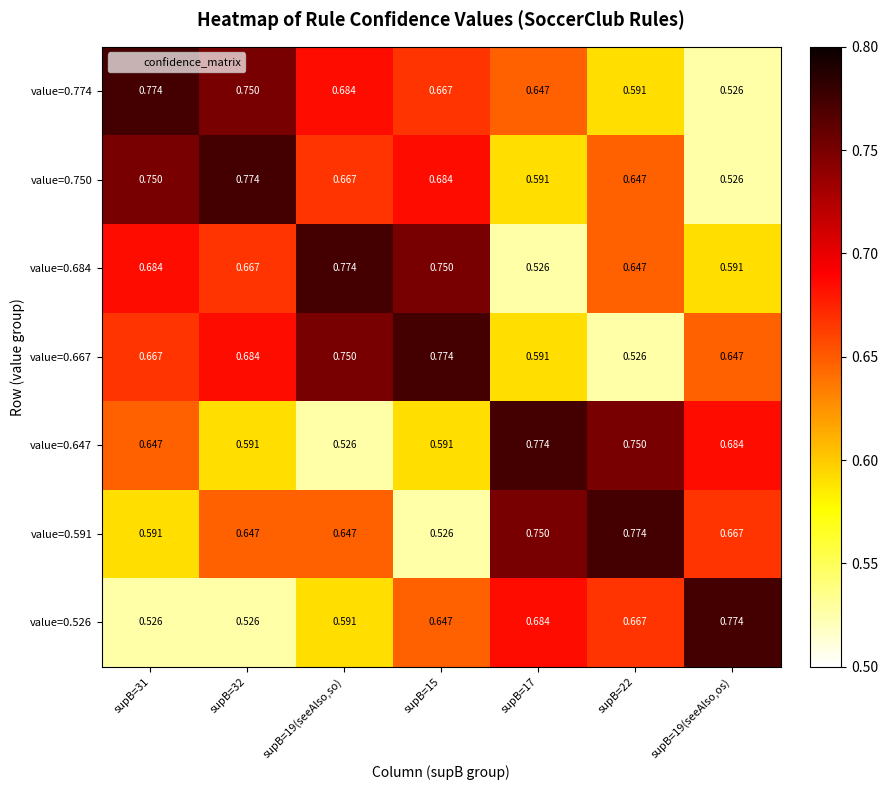

Which has a higher value, supB=17 or supB=32?

supB=32